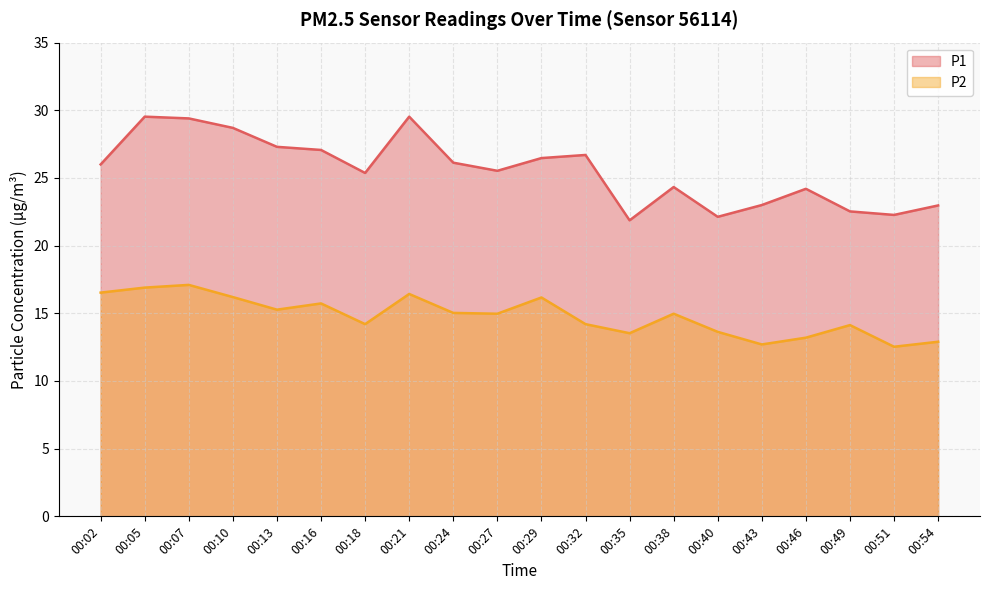

What is the spread (max minus min) of values at 00:24?

11.1